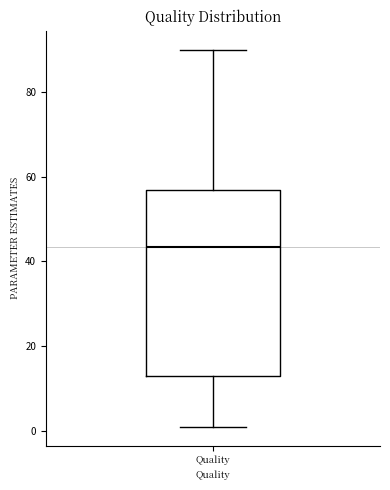

Transcribe this box plot: give where the median line is, the range the box spans, and where the two whiskers end, as read against the y-axis. The values are not printed on the chart, so give them approximately, as read against the axis.

median 44, box 14 to 56, whiskers 2 to 90